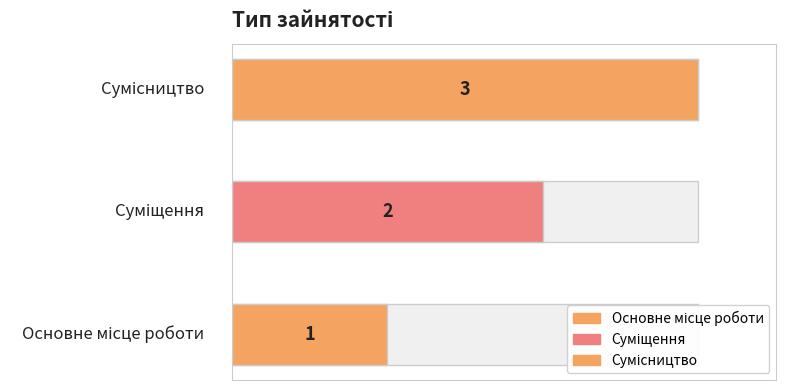

What is the smallest value displayed?

1